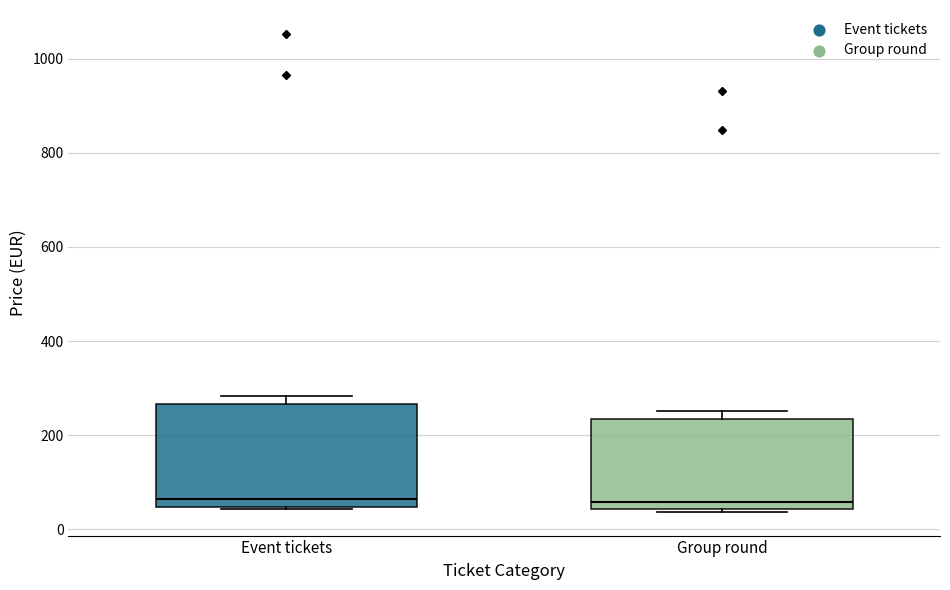

Reading left to right, transcribe this box plot: for each box, give where its median line is, the range the box spans, and where its two whiskers end, as read against the y-axis. The values are not printed on the chart, so give them approximately, as read against the axis.

Event tickets: median 60, box 40 to 260, whiskers 40 to 280
Group round: median 60, box 40 to 240, whiskers 40 to 260